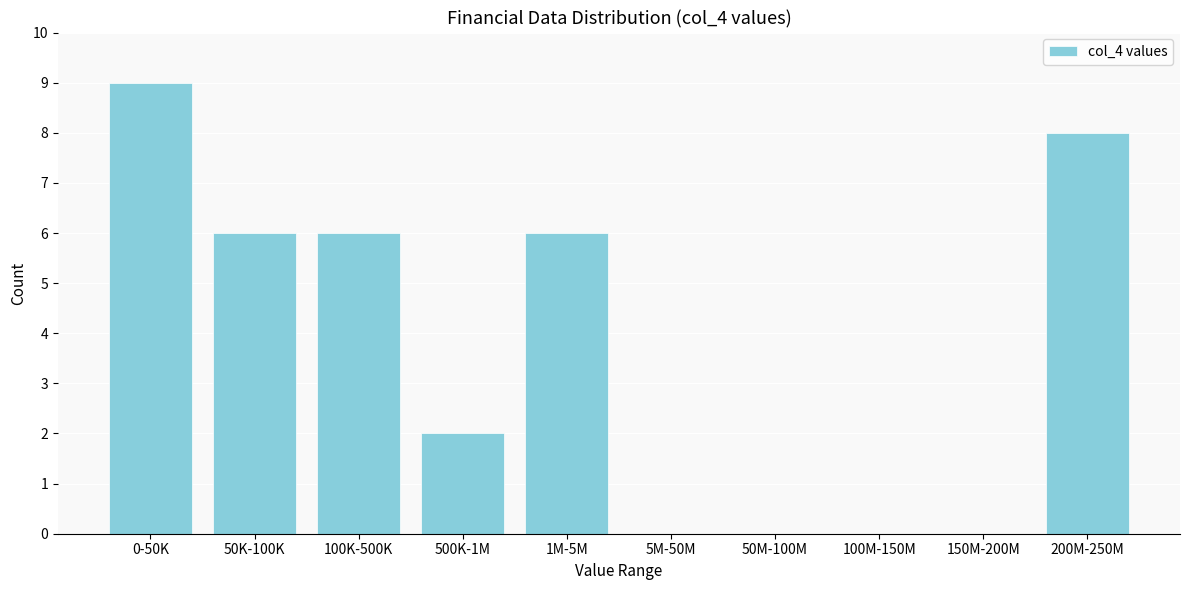

Reading left to right, list all the values displayed in this chart.

0-50K=9	50K-100K=6	100K-500K=6	500K-1M=2	1M-5M=6	5M-50M=0	50M-100M=0	100M-150M=0	150M-200M=0	200M-250M=8